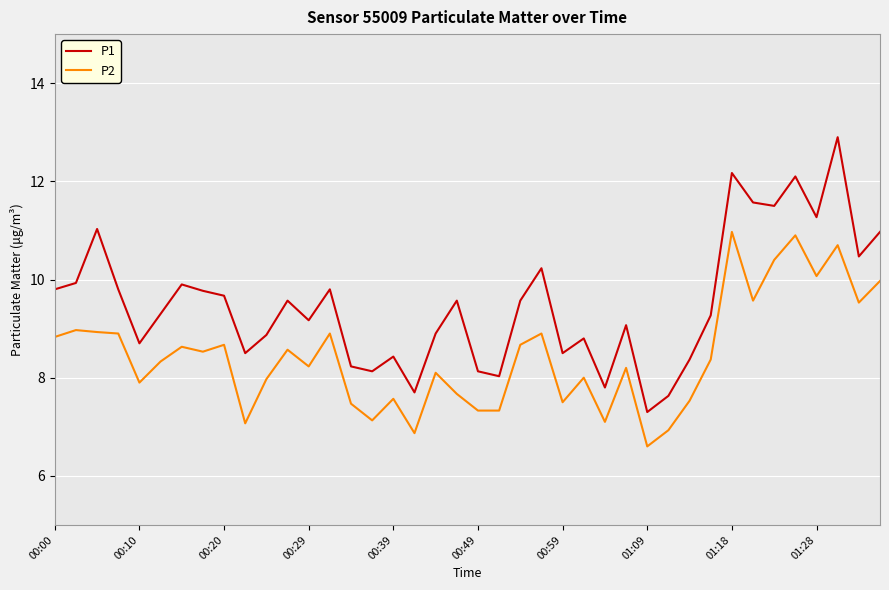

Which series has the widest spread of values?

P1